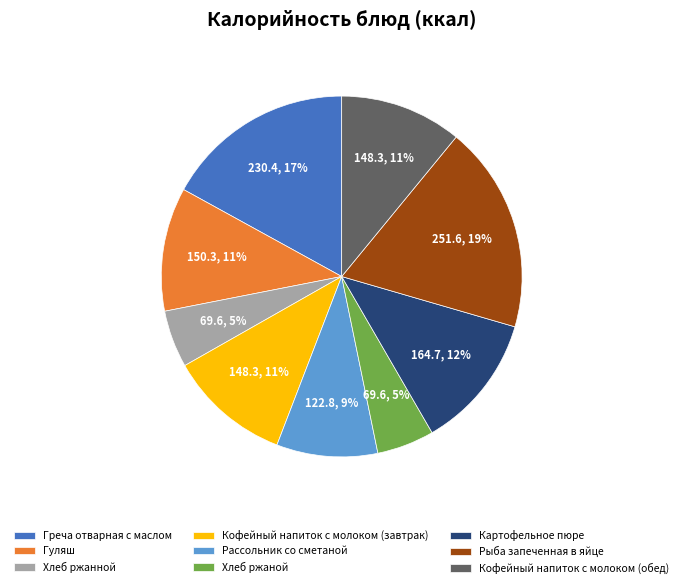

To the nearest percent, what is the average slice percentage?

11%